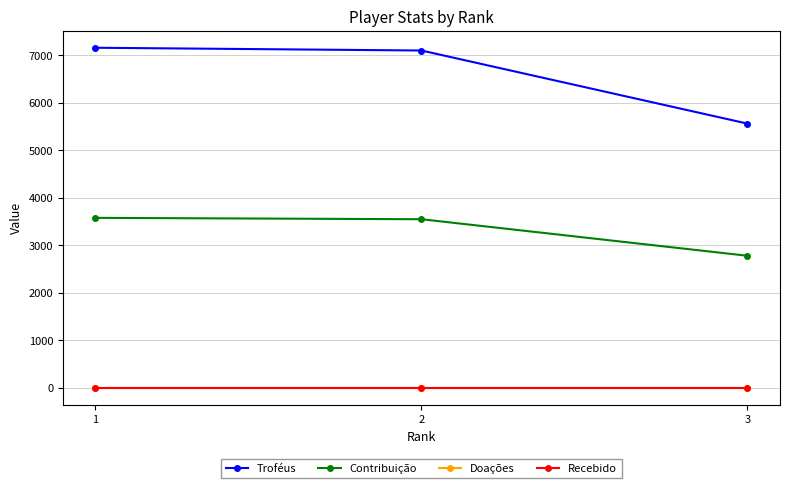

Is this an area chart (filled region under the line)?

No